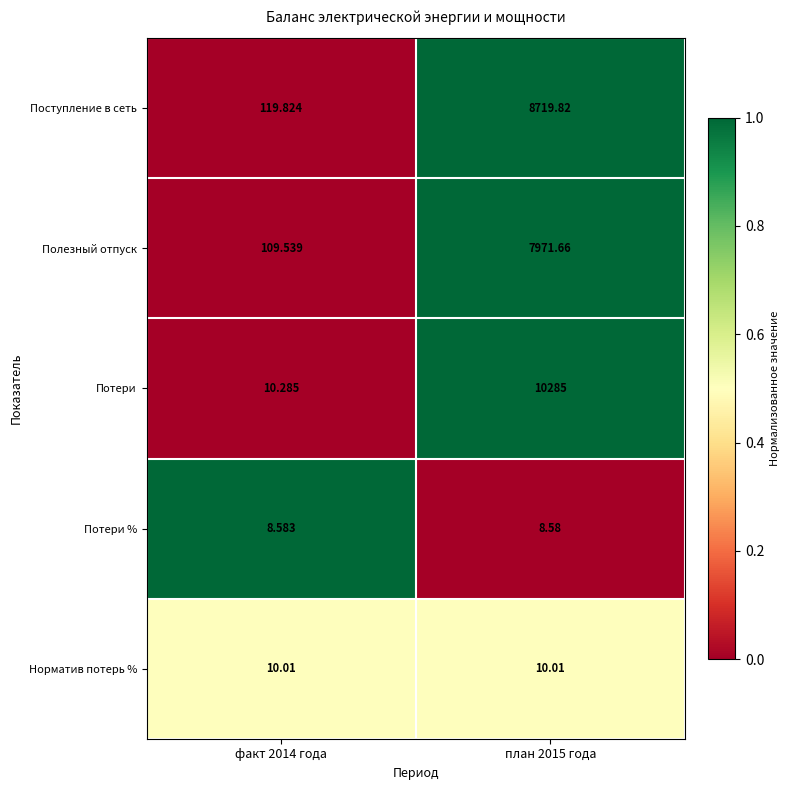

At факт 2014 года, list the series in order from smallest to largest.

Потери %, Норматив потерь %, Потери, Полезный отпуск, Поступление в сеть